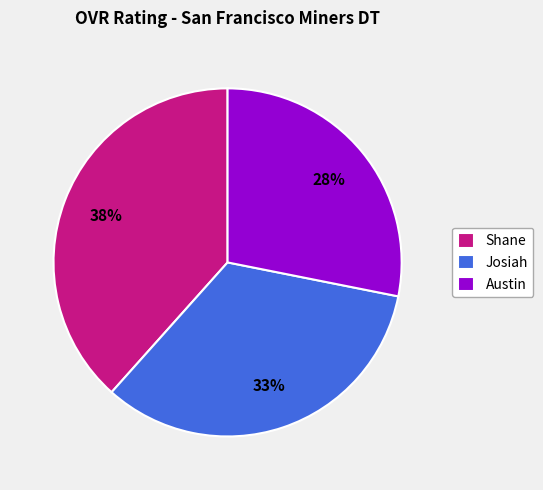

Which category has the smallest portion of the pie?

Austin